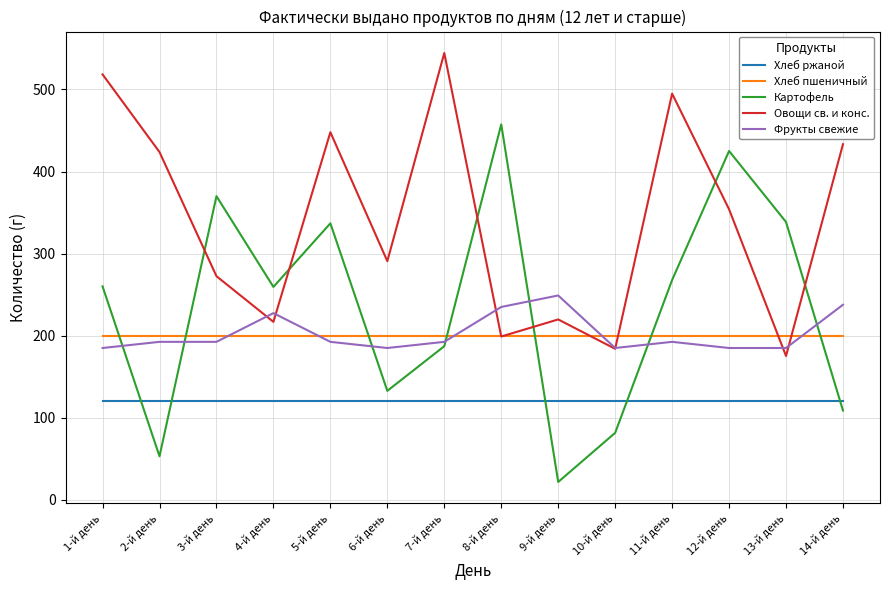

Does the chart have visible grid lines?

Yes